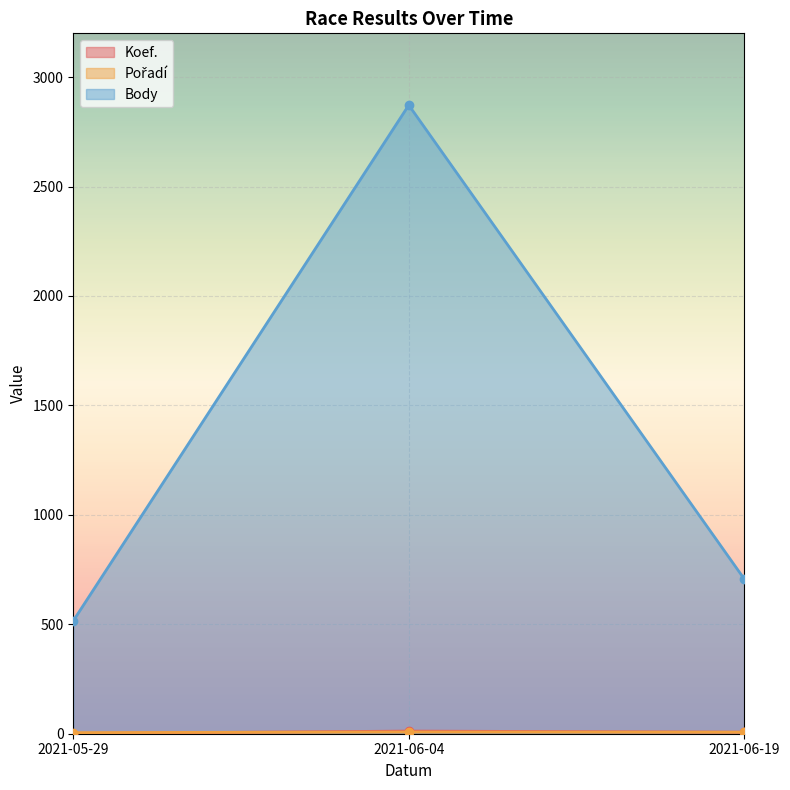

What is the value of the Body point at the 2nd from the left?

2872